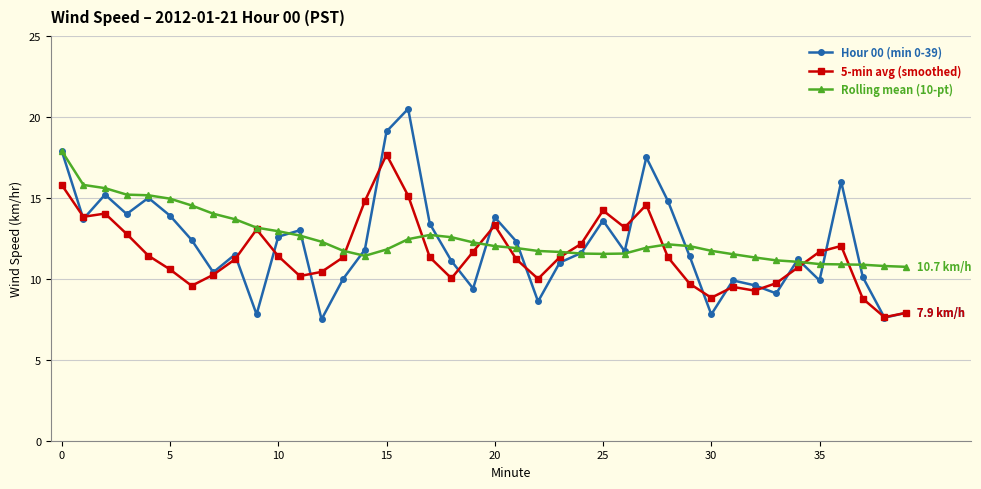

How many categories are shown in the chart?

40